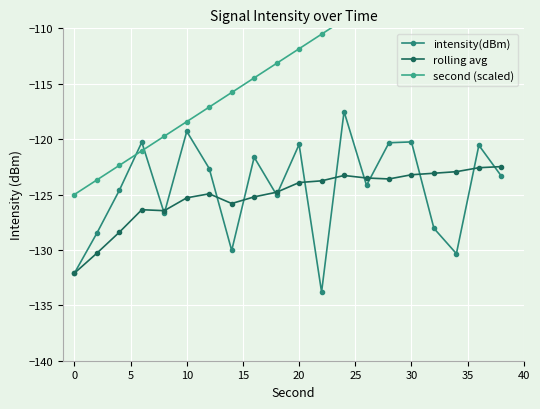

What is the value of the intensity(dBm) point at the 11th from the left?

-120.3